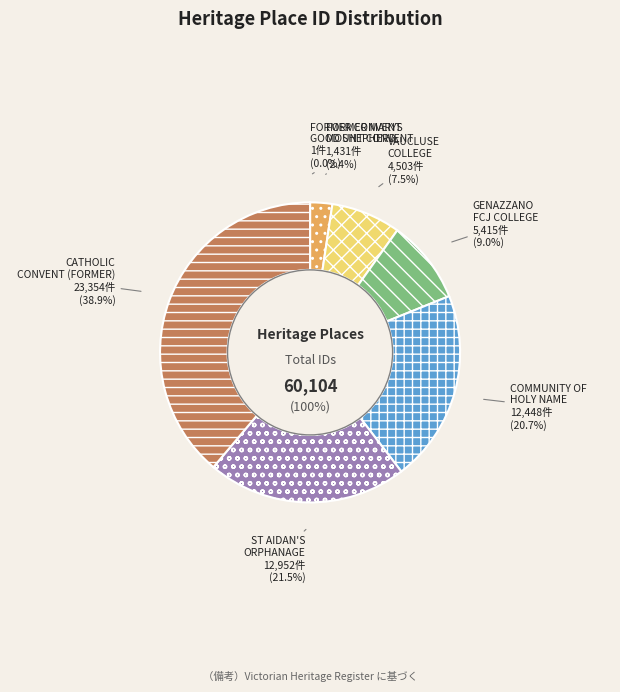

What is the smallest slice in the pie chart?

FORMER CONVENT OF THE GOOD SHEPHERD